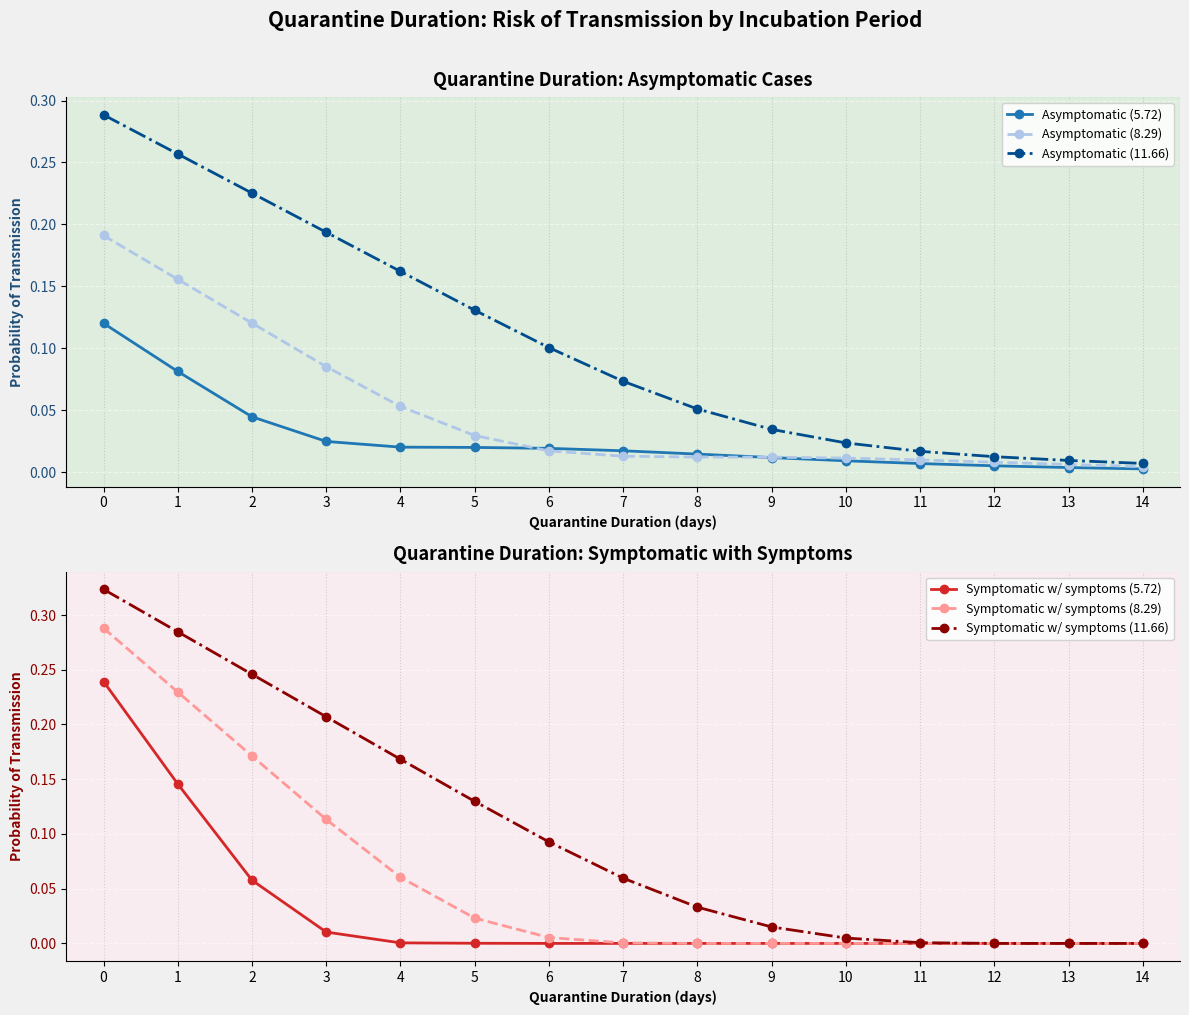

The Symptomatic w/ symptoms (11.66) series shows 0.0 at 11. True or false?

False